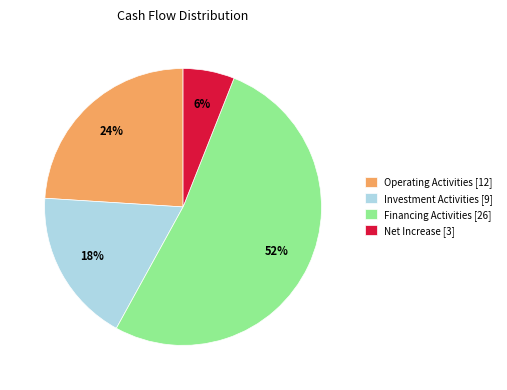

Between Operating Activities [12] and Net Increase [3], which is larger?

Operating Activities [12]